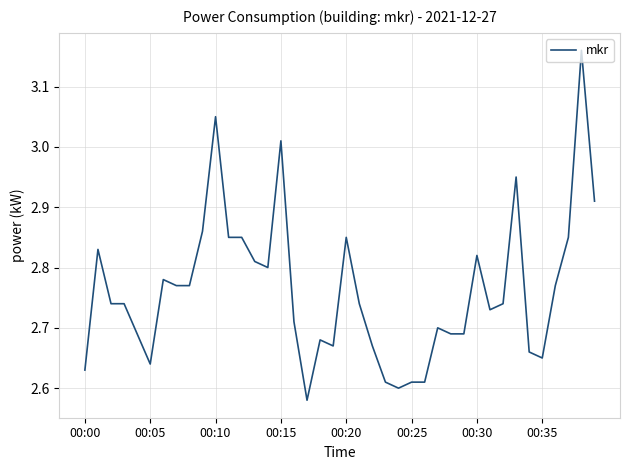

What is the difference between the maximum and minimum values?

0.6